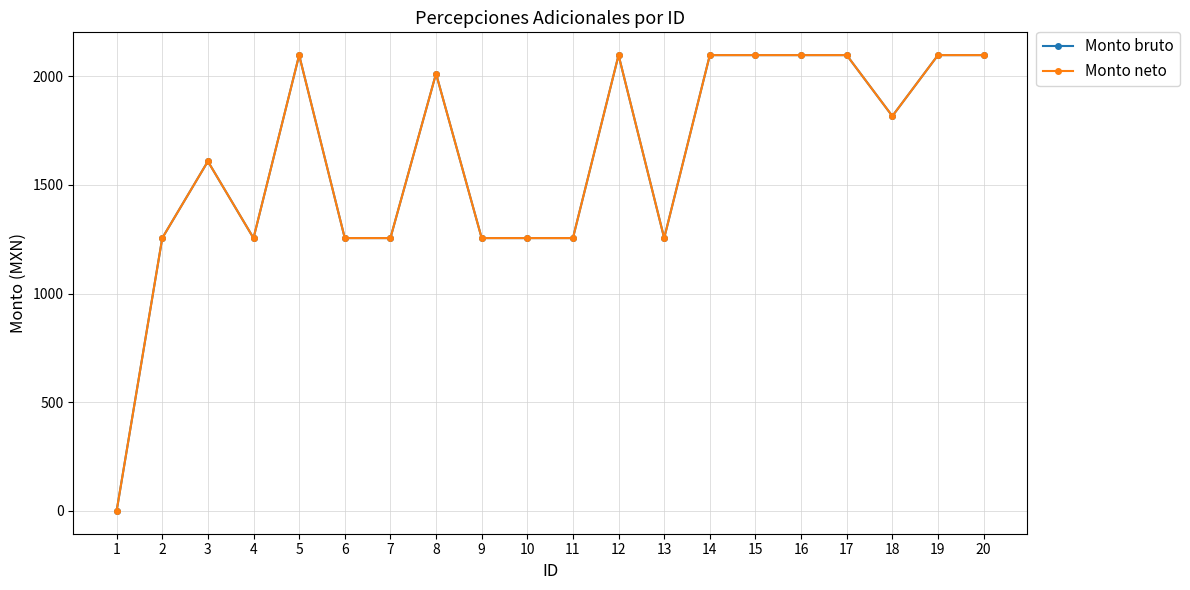

How many lines are shown in the chart?

2